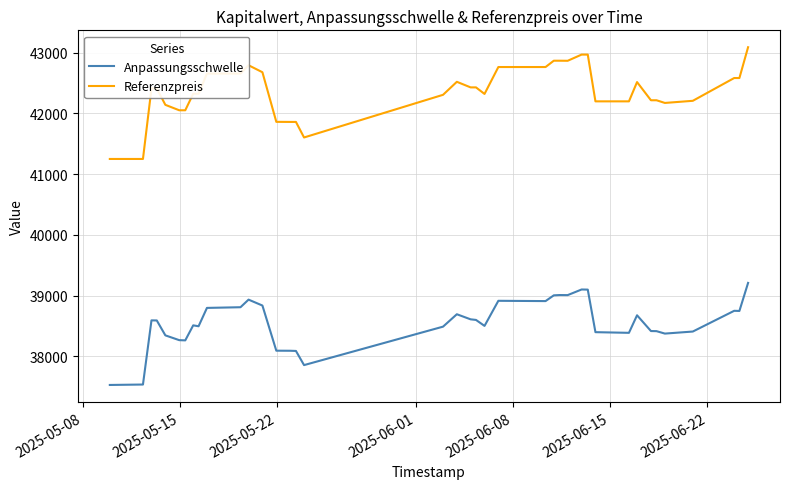

What is the highest value of the Referenzpreis series?

43089.0